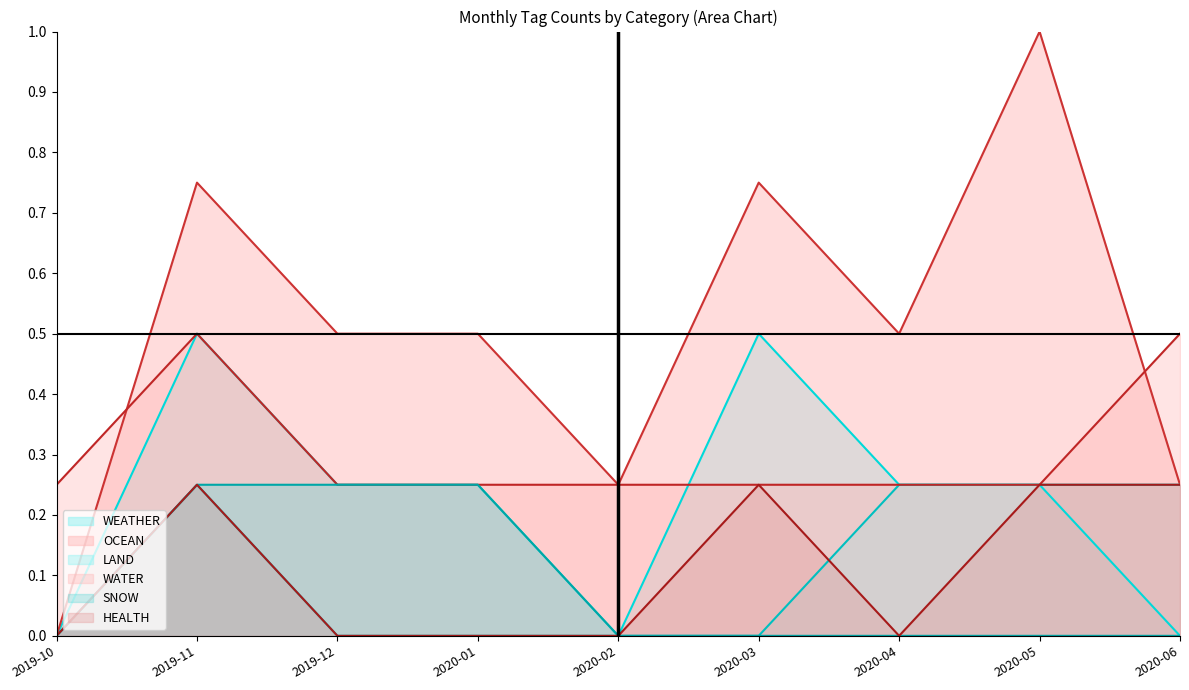

Does the chart display data point markers on the line(s)?

No